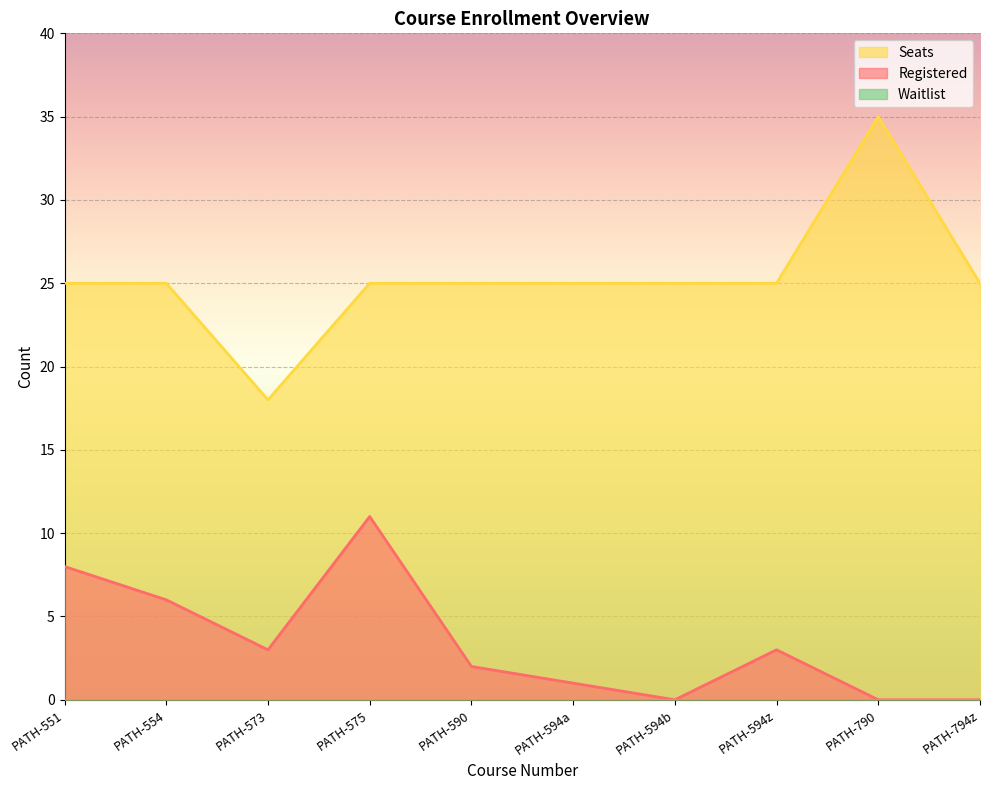

How many positive values does the Registered series have?

7